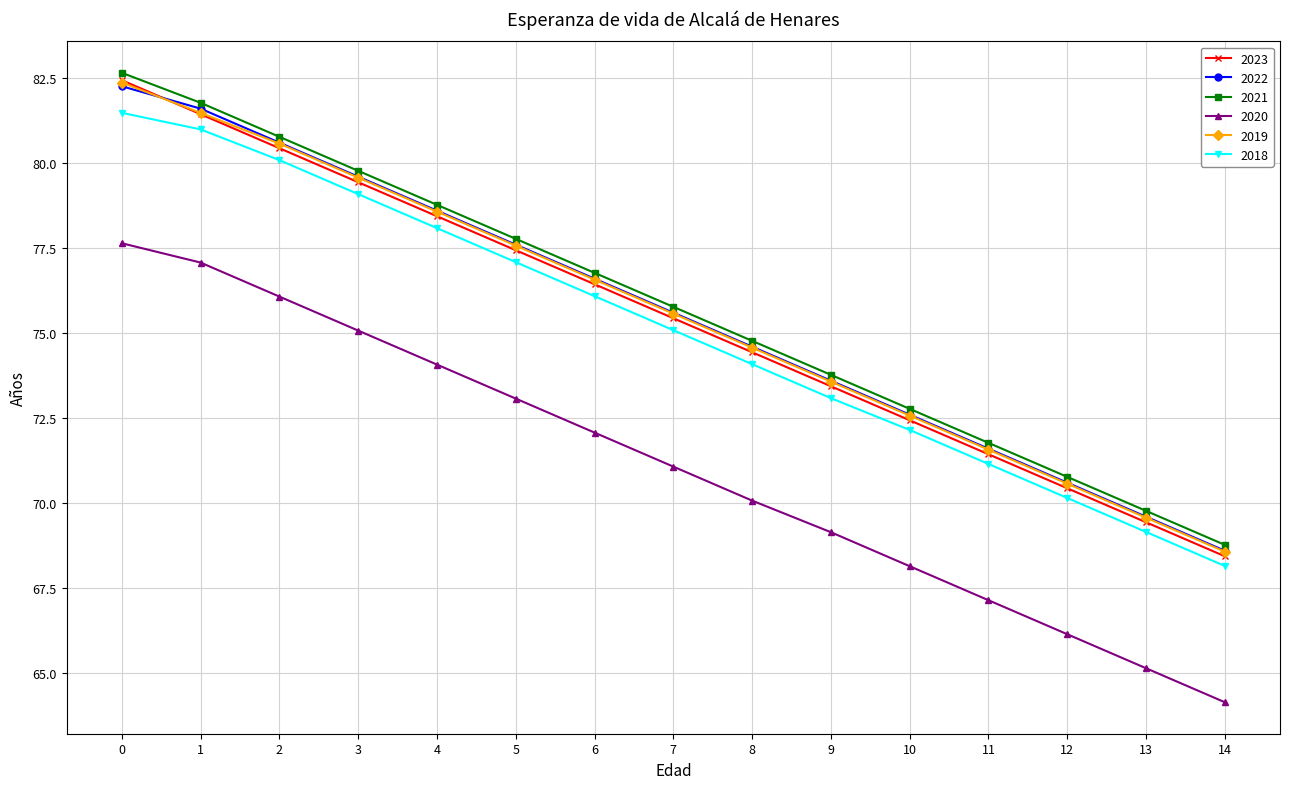

List the labels in order of 2023 value, largest first.

0, 1, 2, 3, 4, 5, 6, 7, 8, 9, 10, 11, 12, 13, 14